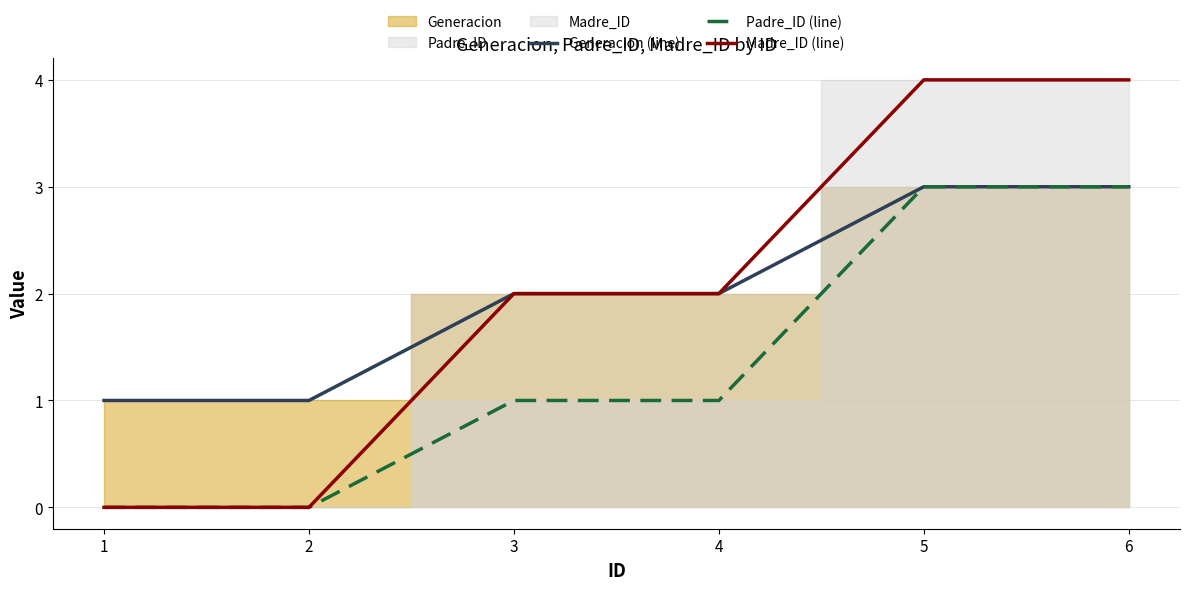

How many positive values does the Padre_ID (line) series have?

4